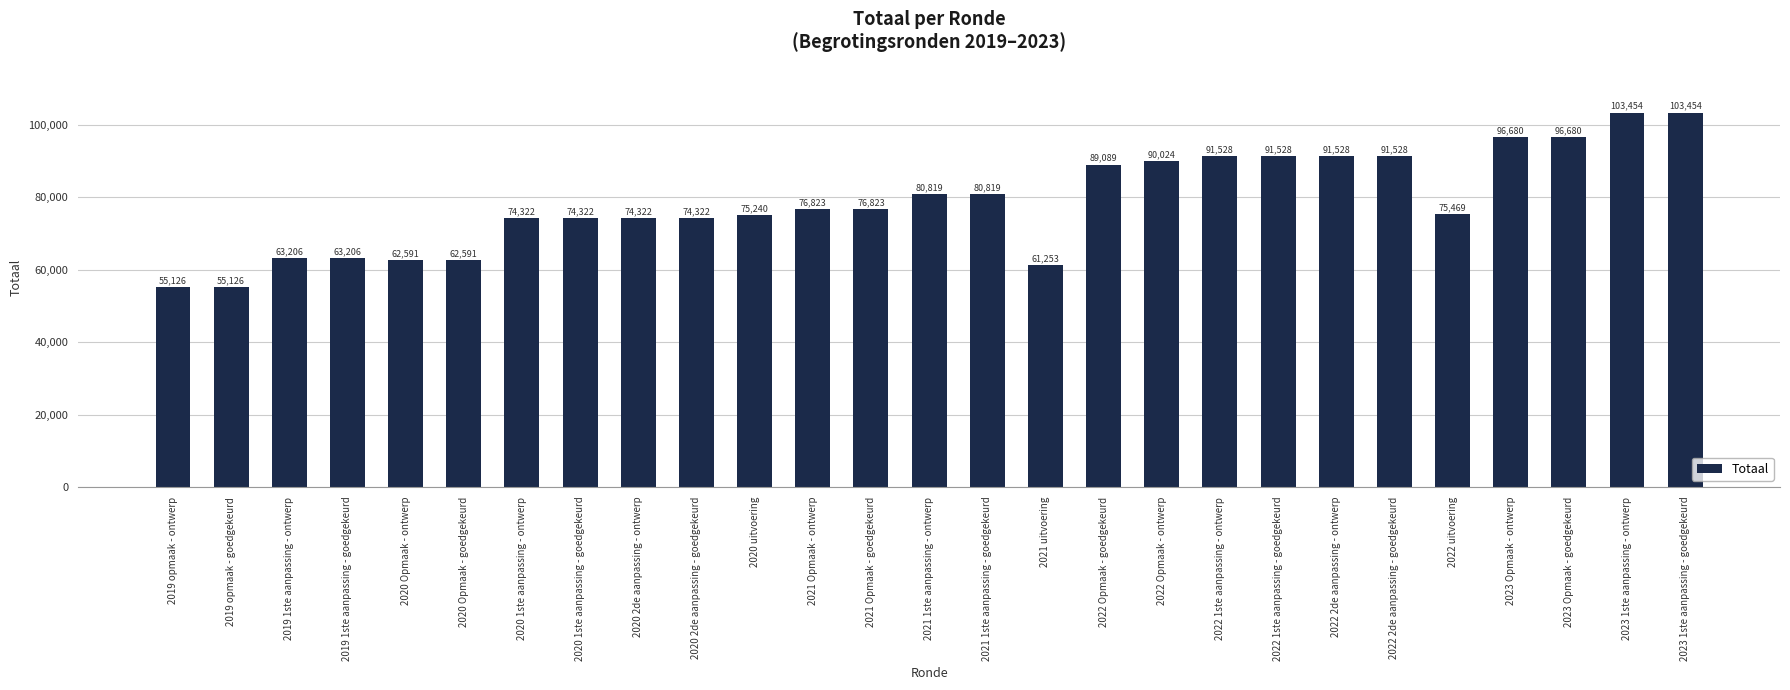

How many series are shown in this chart?

1